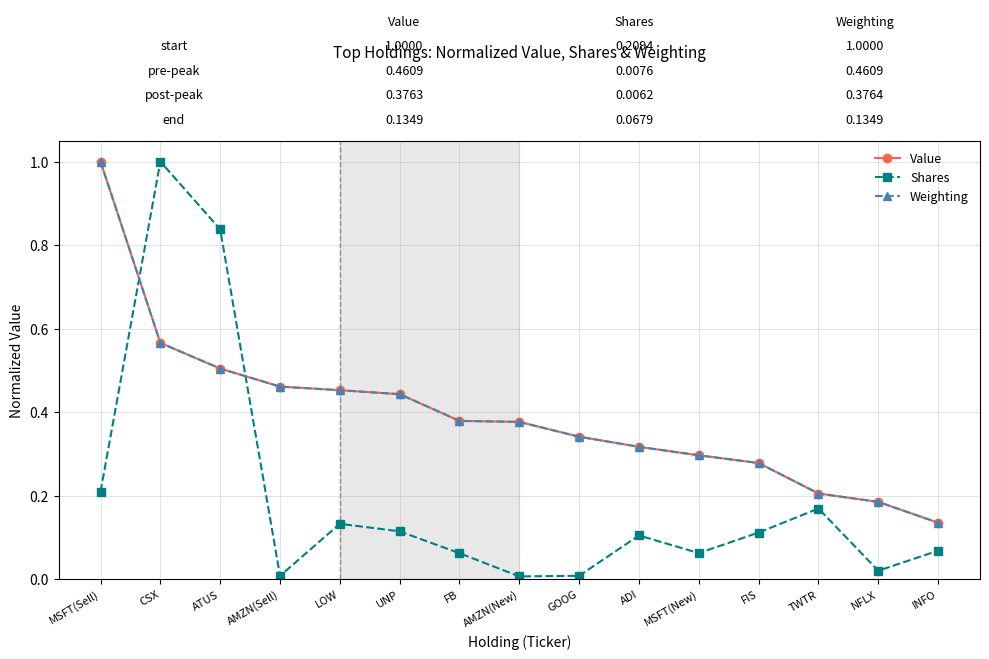

At which label does Weighting reach its peak?

MSFT(Sell)